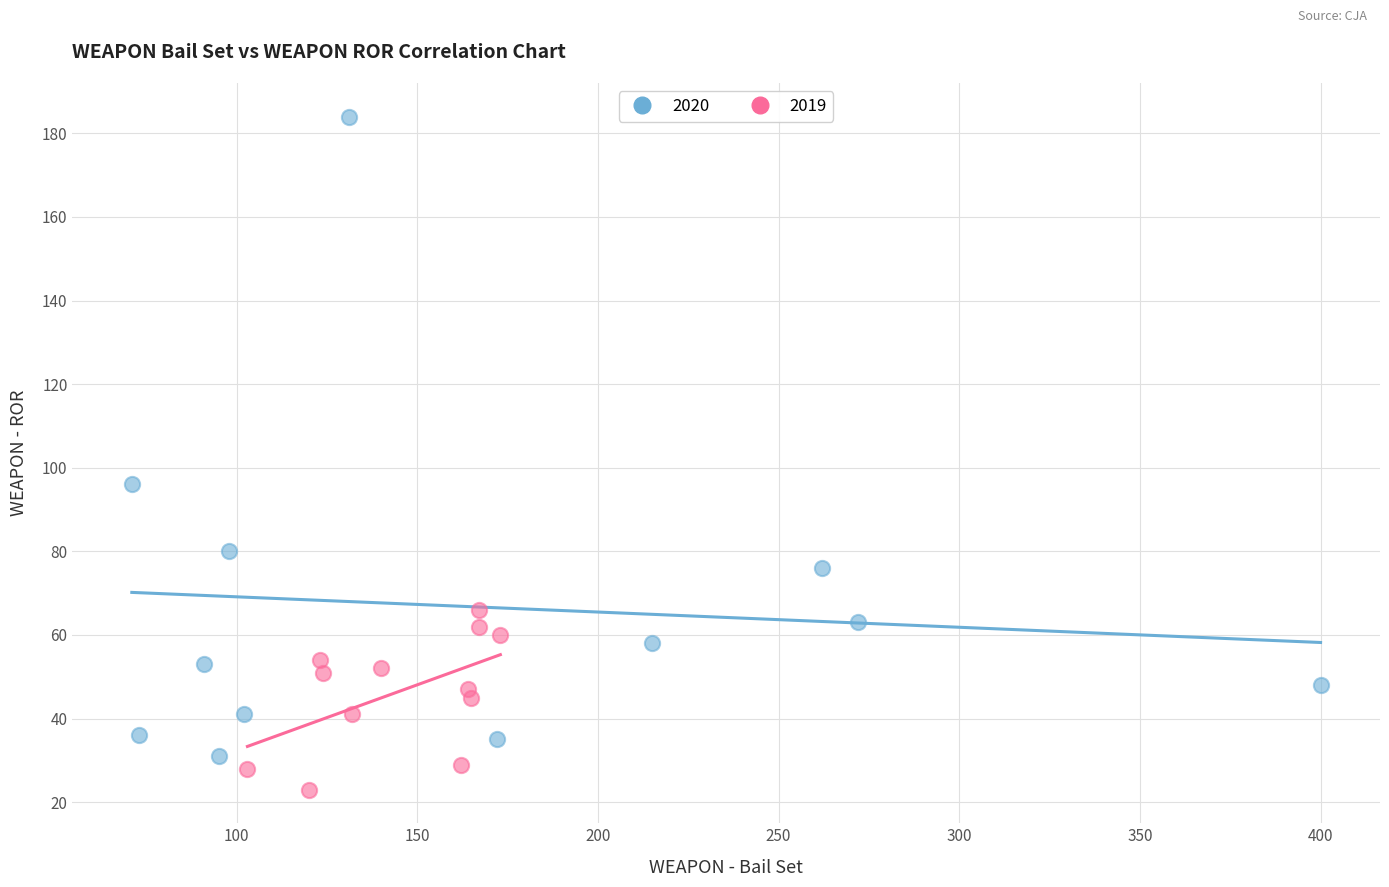

Which series contains the lowest Y value?

2019